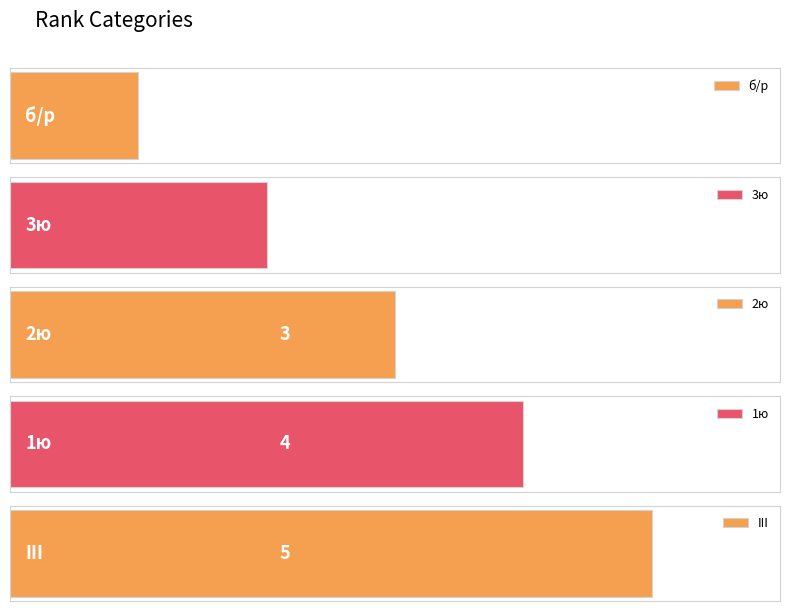

Between 2ю and III, which is larger?

III